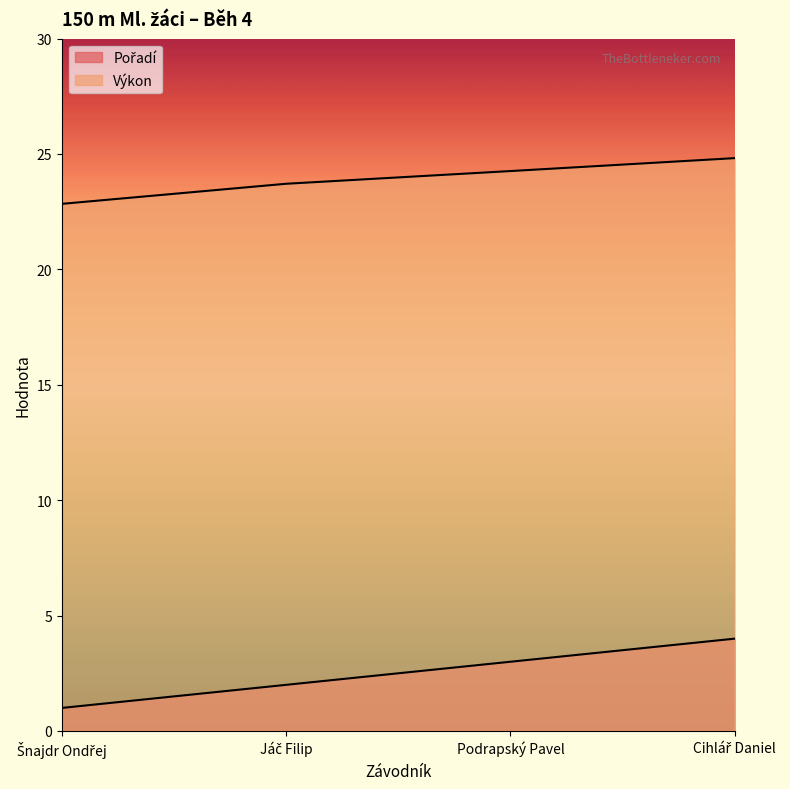

Is the value of Pořadí at Cihlář Daniel greater than the value of Výkon at Šnajdr Ondřej?

No